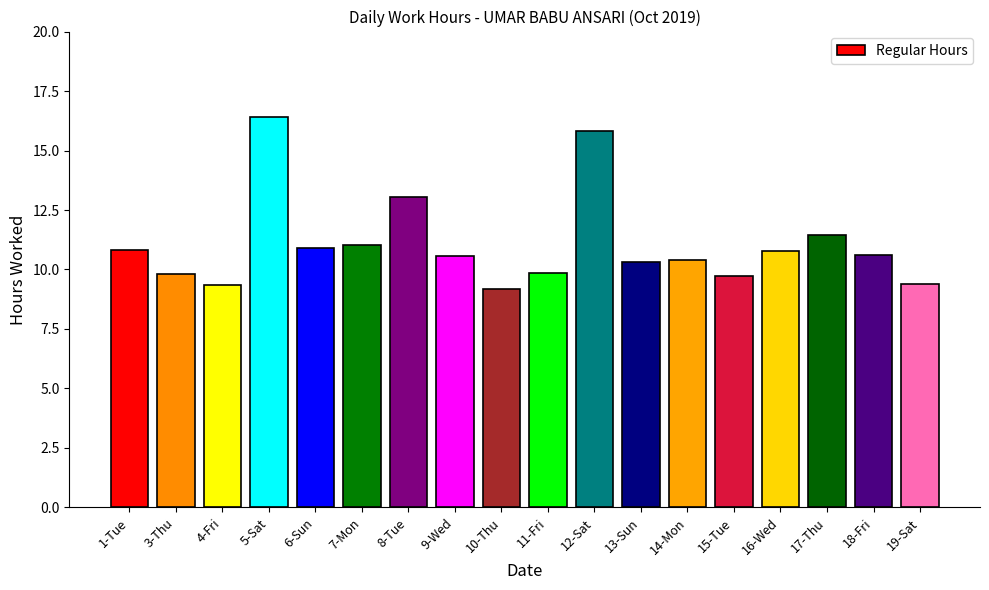

What is the difference between the maximum and minimum values?

7.3